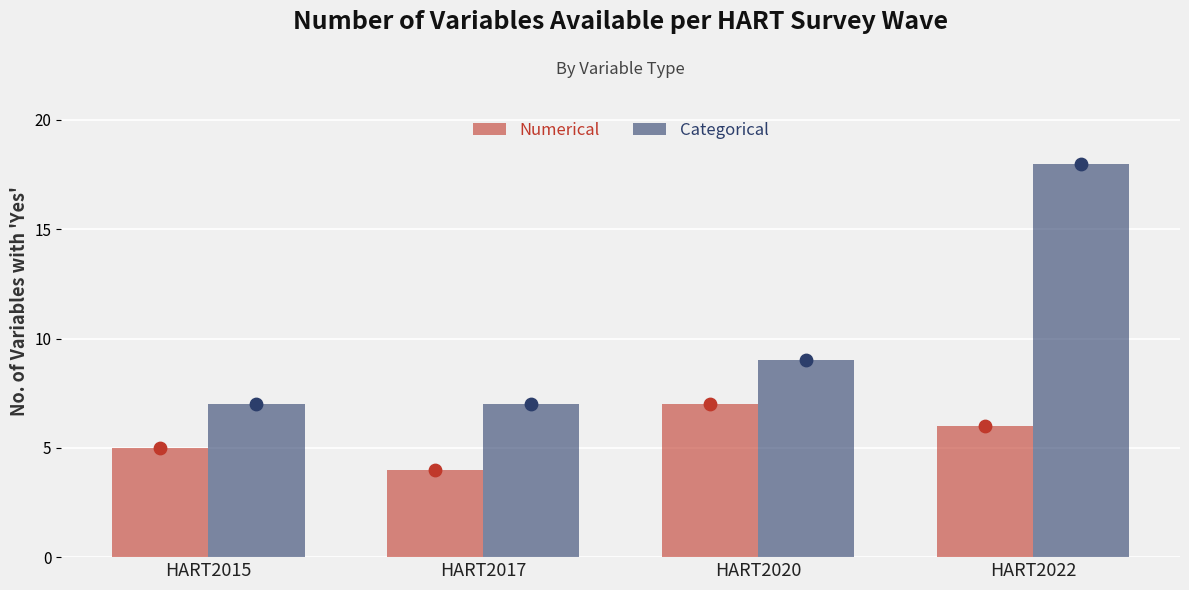

At which category is the sum across all series the highest?

HART2022